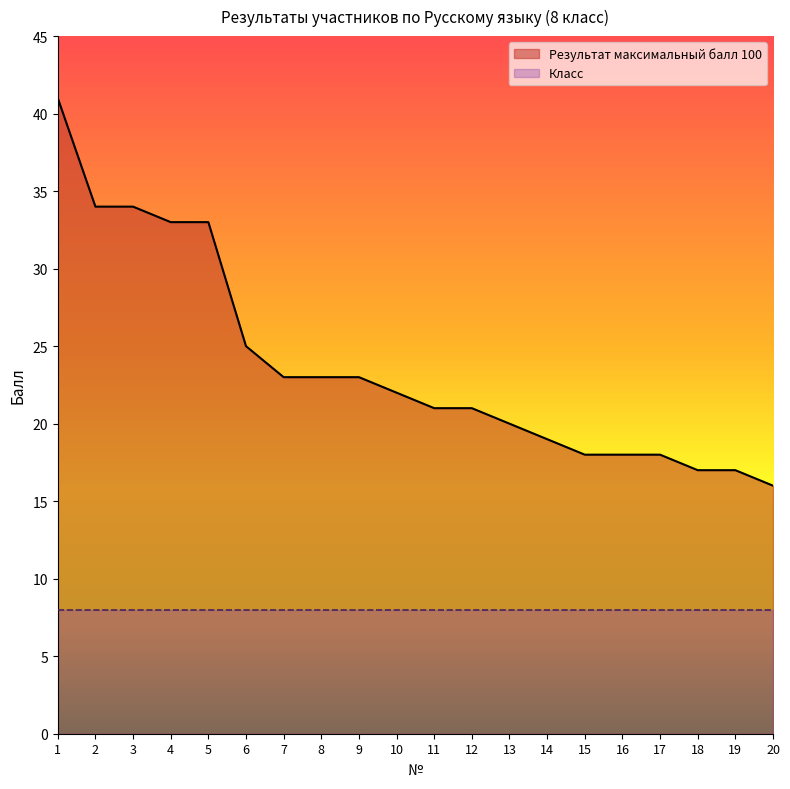

Reading right to left, transcribe all the data shown in this chart.

16	17	17	18	18	18	19	20	21	21	22	23	23	23	25	33	33	34	34	41